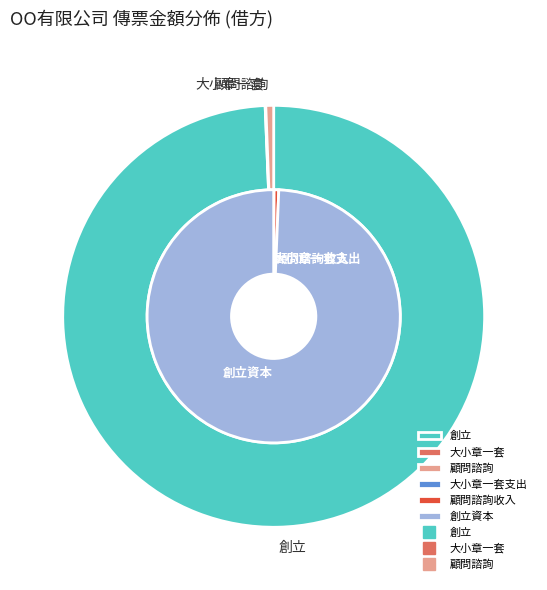

What is the change in value from 創立 to 顧問諮詢?

-994000